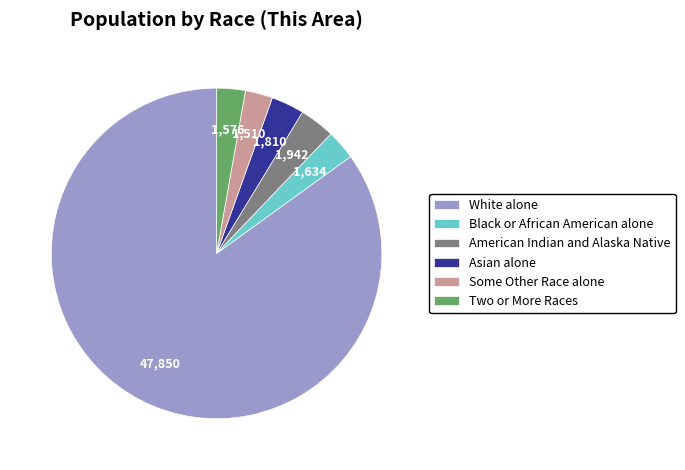

True or false: Some Other Race alone accounts for 3% of the total.

True